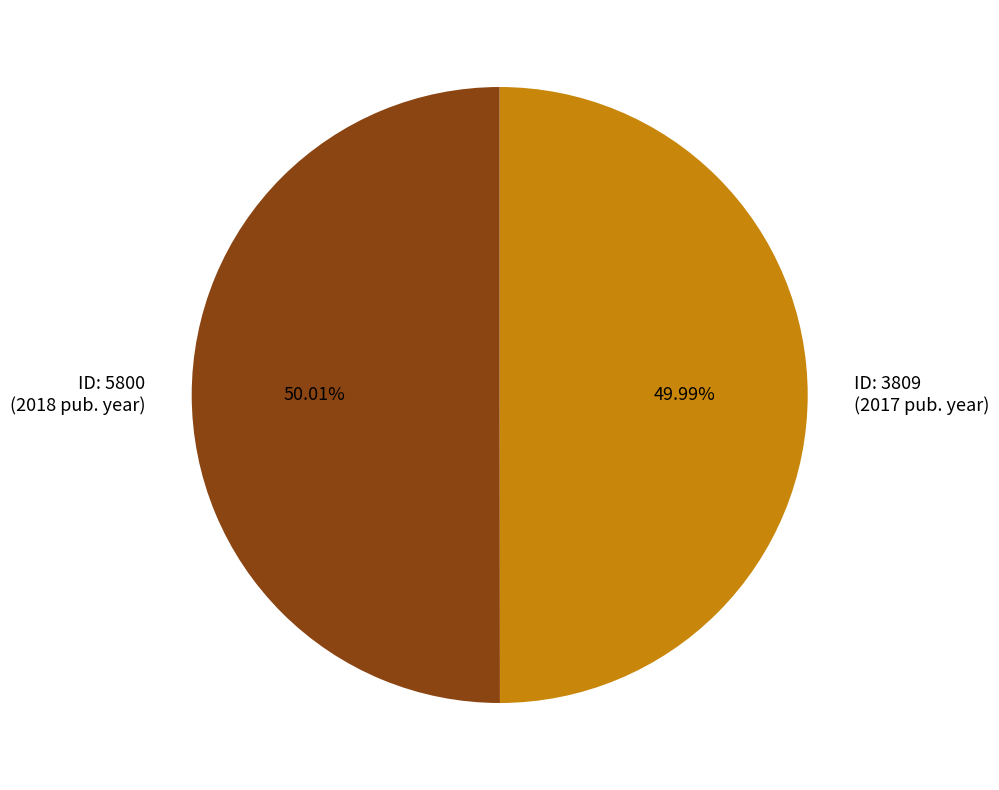

Is there a majority slice in this chart?

Yes